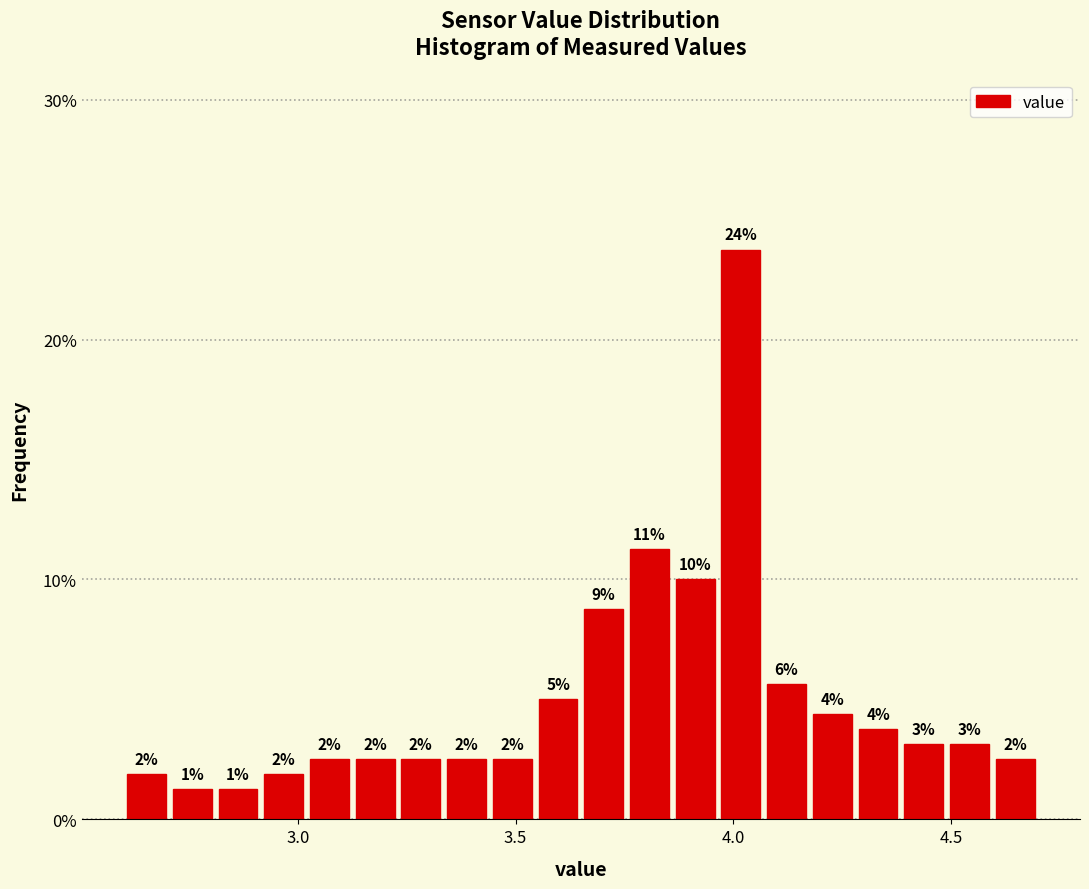

Read against the x-axis, roughly where is the centre of the tallest bar?

4.00